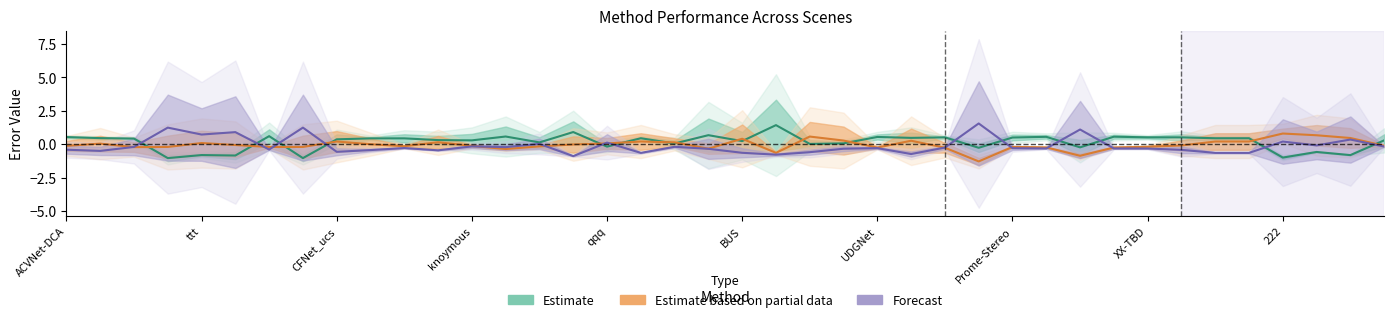

Rank the series by their maximum value, from highest to lowest.

Forecast, Estimate, Estimate based on partial data